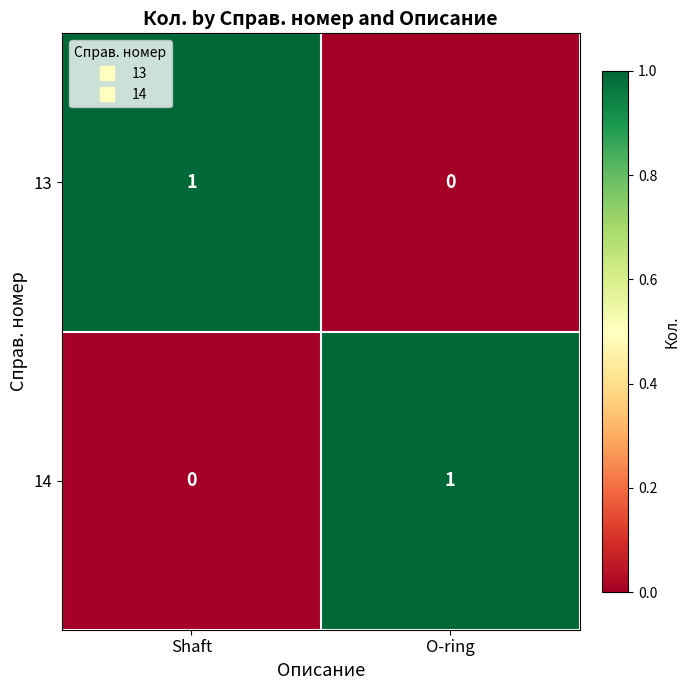

Rank the series at O-ring from highest to lowest value.

14, 13